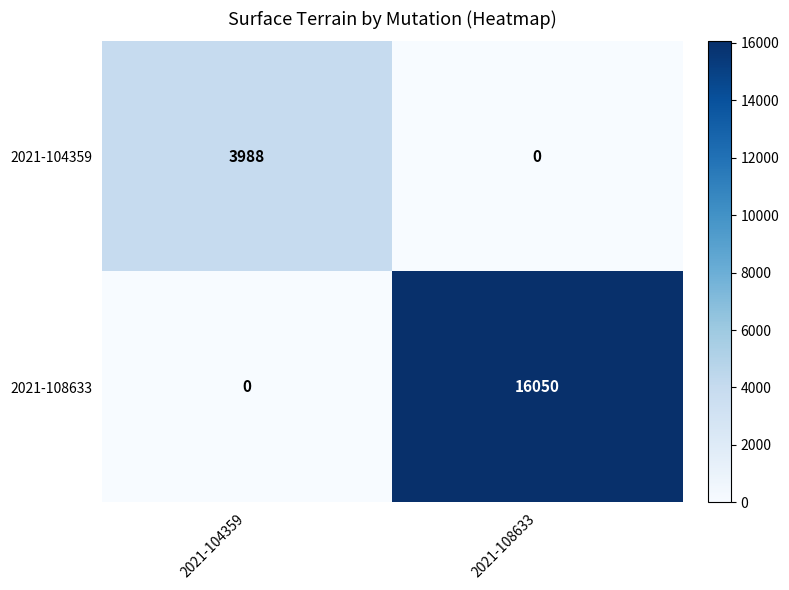

Count the number of categories in the chart.

2